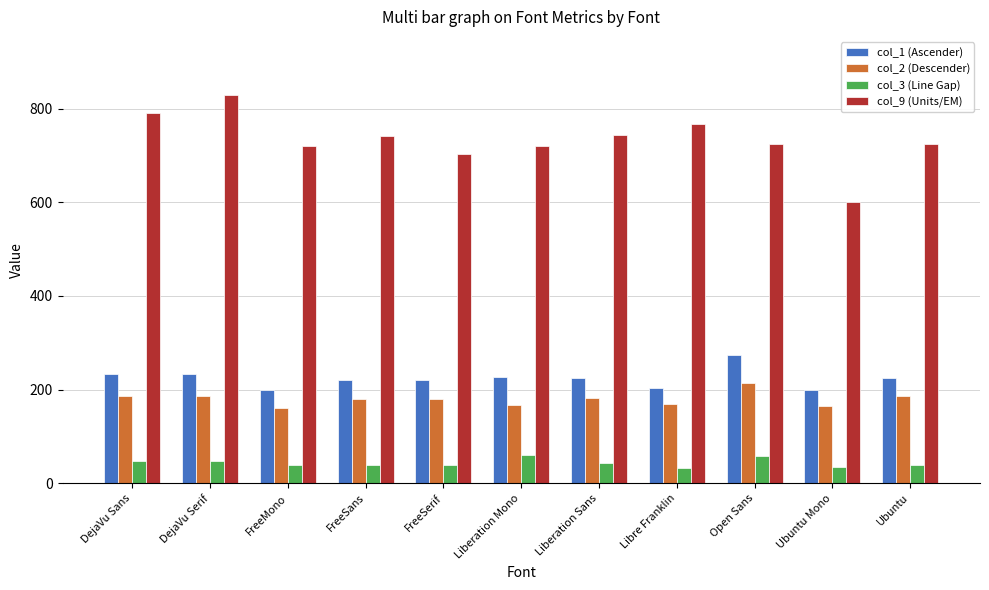

What is the total value across all series at FreeSerif?

1144